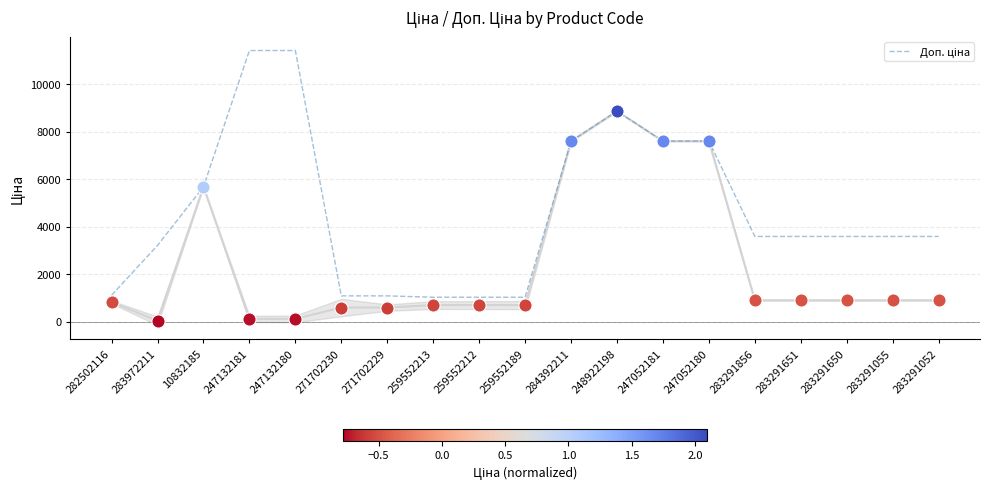

Approximately how many times larger is the value at 283291055 compared to 283291052?

1.0